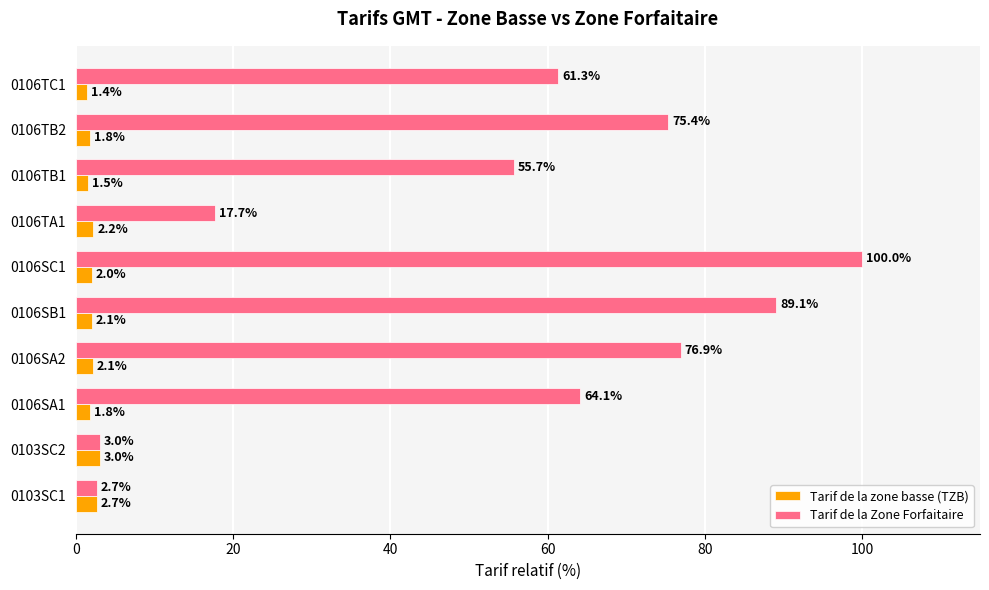

Which category has the lowest value in the Tarif de la zone basse (TZB) series?

0106TC1